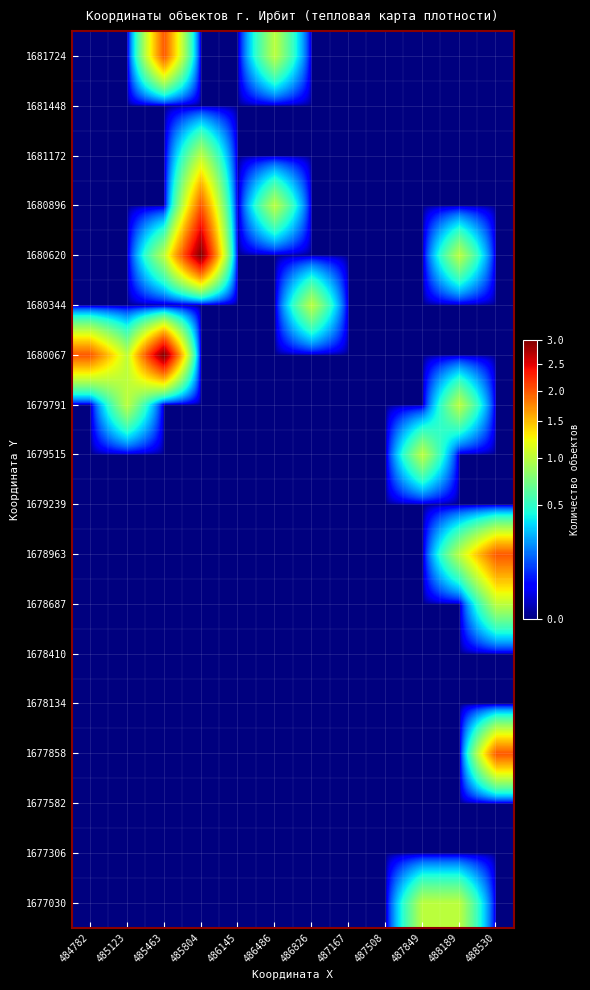

Reading left to right, list all the values displayed in this chart.

1677030: 484782=0	485123=0	485463=0	485804=0	486145=0	486486=0	486826=0	487167=0	487508=0	487849=1	488189=1	488530=0
1677306: 484782=0	485123=0	485463=0	485804=0	486145=0	486486=0	486826=0	487167=0	487508=0	487849=0	488189=0	488530=0
1677582: 484782=0	485123=0	485463=0	485804=0	486145=0	486486=0	486826=0	487167=0	487508=0	487849=0	488189=0	488530=0
1677858: 484782=0	485123=0	485463=0	485804=0	486145=0	486486=0	486826=0	487167=0	487508=0	487849=0	488189=0	488530=2
1678134: 484782=0	485123=0	485463=0	485804=0	486145=0	486486=0	486826=0	487167=0	487508=0	487849=0	488189=0	488530=0
1678410: 484782=0	485123=0	485463=0	485804=0	486145=0	486486=0	486826=0	487167=0	487508=0	487849=0	488189=0	488530=0
1678687: 484782=0	485123=0	485463=0	485804=0	486145=0	486486=0	486826=0	487167=0	487508=0	487849=0	488189=0	488530=1
1678963: 484782=0	485123=0	485463=0	485804=0	486145=0	486486=0	486826=0	487167=0	487508=0	487849=0	488189=1	488530=2
1679239: 484782=0	485123=0	485463=0	485804=0	486145=0	486486=0	486826=0	487167=0	487508=0	487849=0	488189=0	488530=0
1679515: 484782=0	485123=0	485463=0	485804=0	486145=0	486486=0	486826=0	487167=0	487508=0	487849=1	488189=0	488530=0
1679791: 484782=0	485123=1	485463=0	485804=0	486145=0	486486=0	486826=0	487167=0	487508=0	487849=0	488189=1	488530=0
1680067: 484782=2	485123=1	485463=3	485804=0	486145=0	486486=0	486826=0	487167=0	487508=0	487849=0	488189=0	488530=0
1680344: 484782=0	485123=0	485463=0	485804=0	486145=0	486486=0	486826=1	487167=0	487508=0	487849=0	488189=0	488530=0
1680620: 484782=0	485123=0	485463=1	485804=3	486145=0	486486=0	486826=0	487167=0	487508=0	487849=0	488189=1	488530=0
1680896: 484782=0	485123=0	485463=0	485804=2	486145=0	486486=1	486826=0	487167=0	487508=0	487849=0	488189=0	488530=0
1681172: 484782=0	485123=0	485463=0	485804=1	486145=0	486486=0	486826=0	487167=0	487508=0	487849=0	488189=0	488530=0
1681448: 484782=0	485123=0	485463=0	485804=0	486145=0	486486=0	486826=0	487167=0	487508=0	487849=0	488189=0	488530=0
1681724: 484782=0	485123=0	485463=2	485804=0	486145=0	486486=1	486826=0	487167=0	487508=0	487849=0	488189=0	488530=0